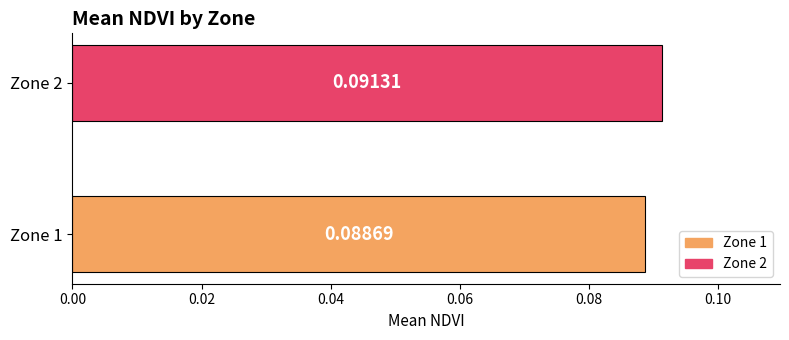

Which has a higher value, Zone 2 or Zone 1?

Zone 2